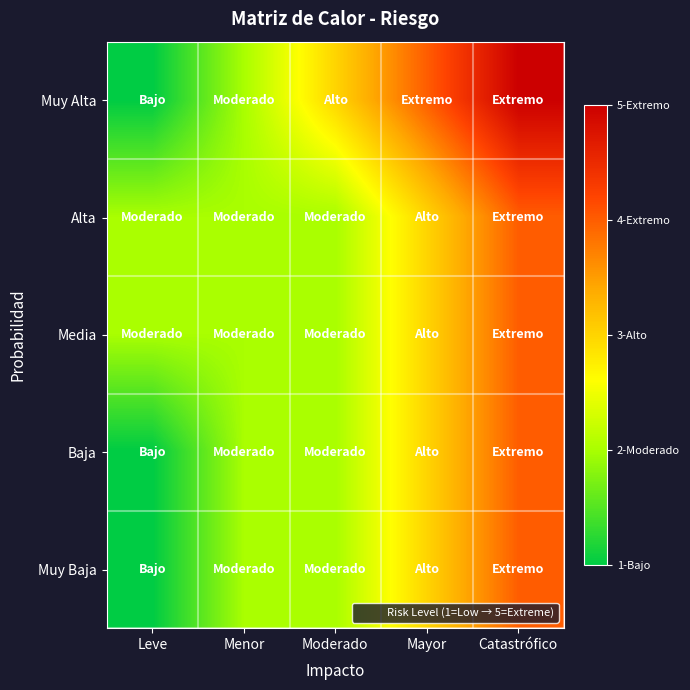

Reading left to right, list all the values displayed in this chart.

Muy Alta: Leve=1	Menor=2	Moderado=3	Mayor=4	Catastrófico=5
Alta: Leve=2	Menor=2	Moderado=2	Mayor=3	Catastrófico=4
Media: Leve=2	Menor=2	Moderado=2	Mayor=3	Catastrófico=4
Baja: Leve=1	Menor=2	Moderado=2	Mayor=3	Catastrófico=4
Muy Baja: Leve=1	Menor=2	Moderado=2	Mayor=3	Catastrófico=4